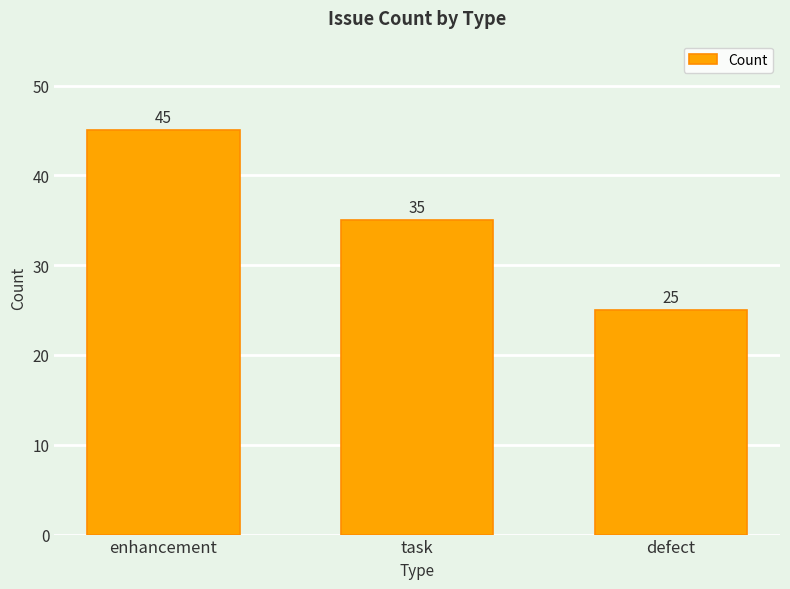

What is the sum of all values?

105